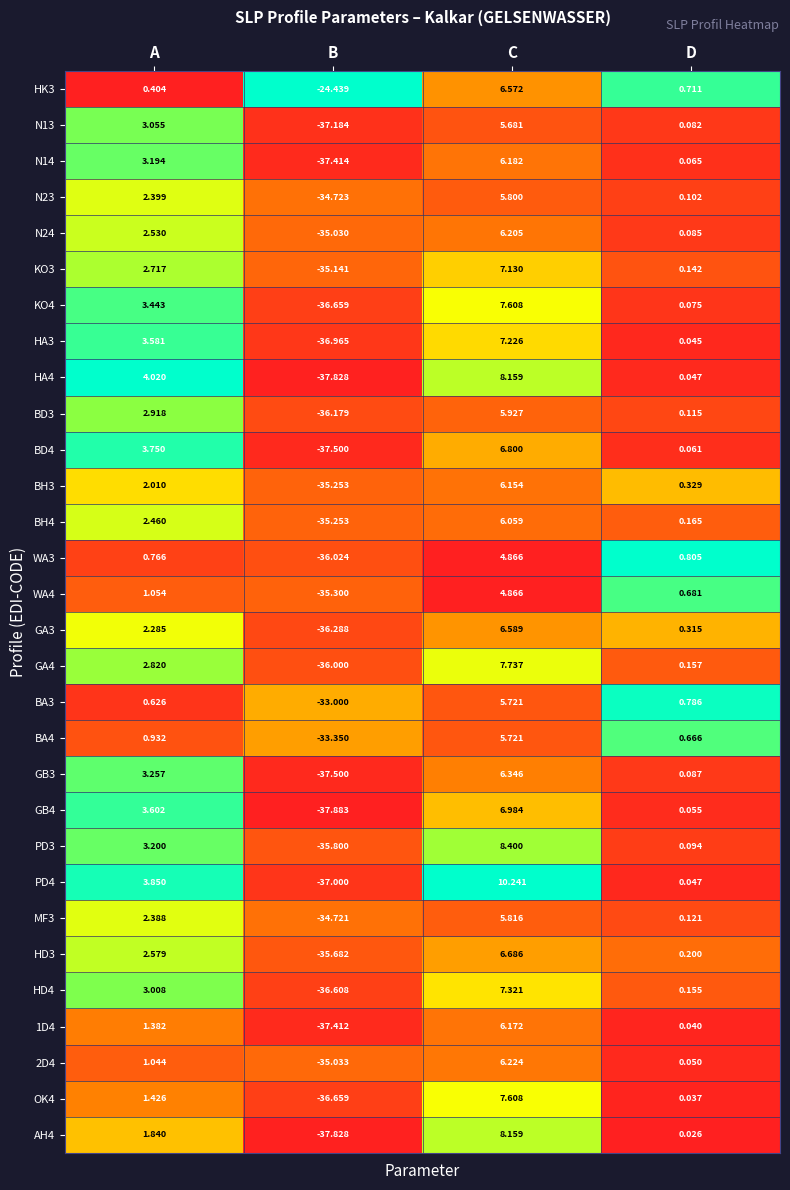

At which category is the sum across all series the highest?

C